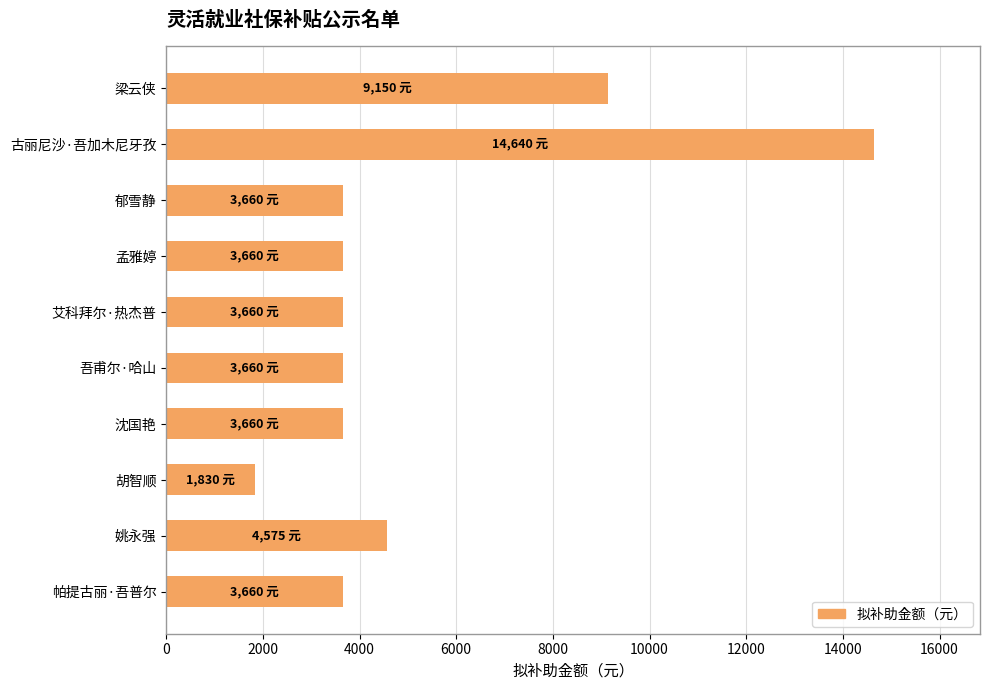

Which category has the highest value across all series?

古丽尼沙·吾加木尼牙孜